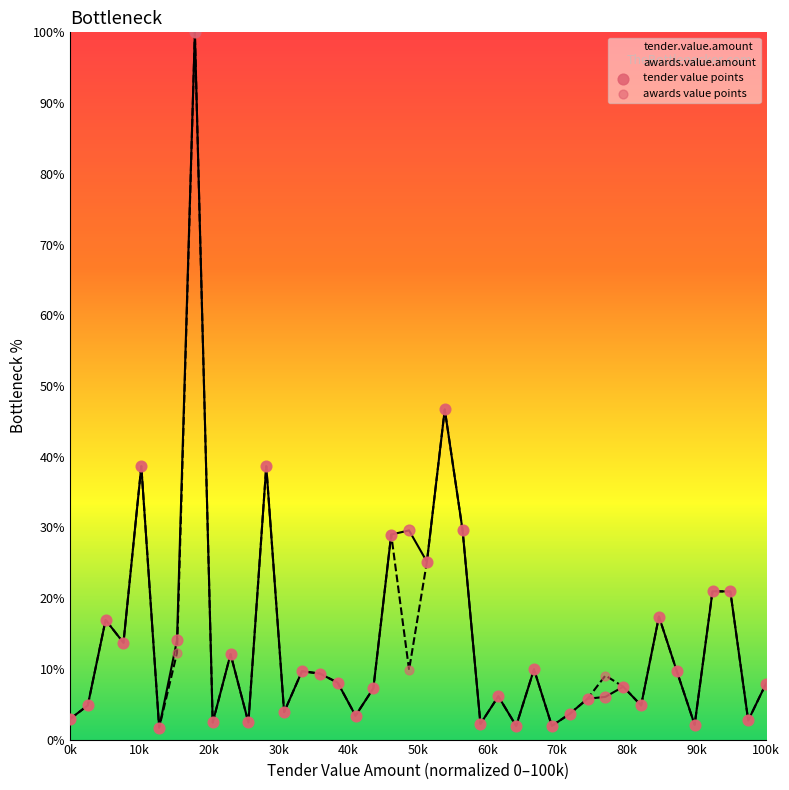

Which series contains the highest Y value?

tender.value.amount